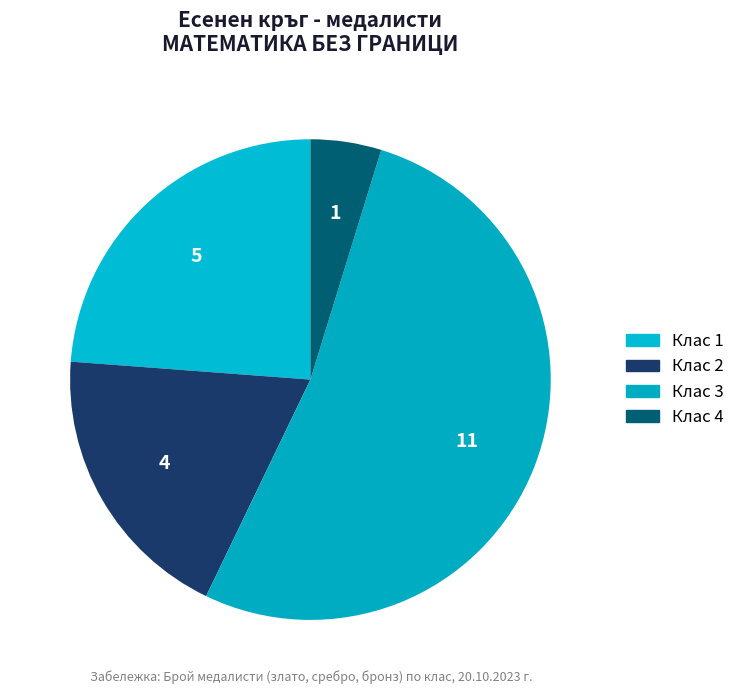

How many segments does this pie chart have?

4